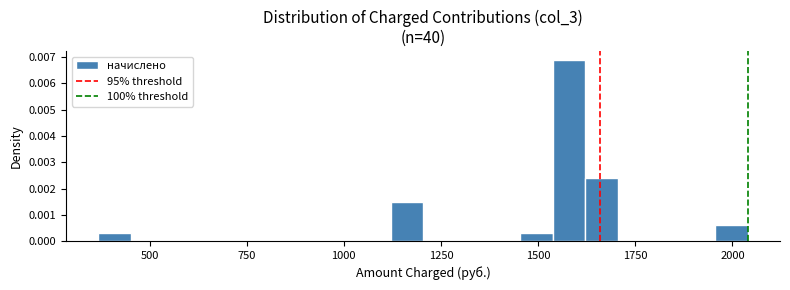

Read against the x-axis, roughly where is the centre of the tallest bar?

1600